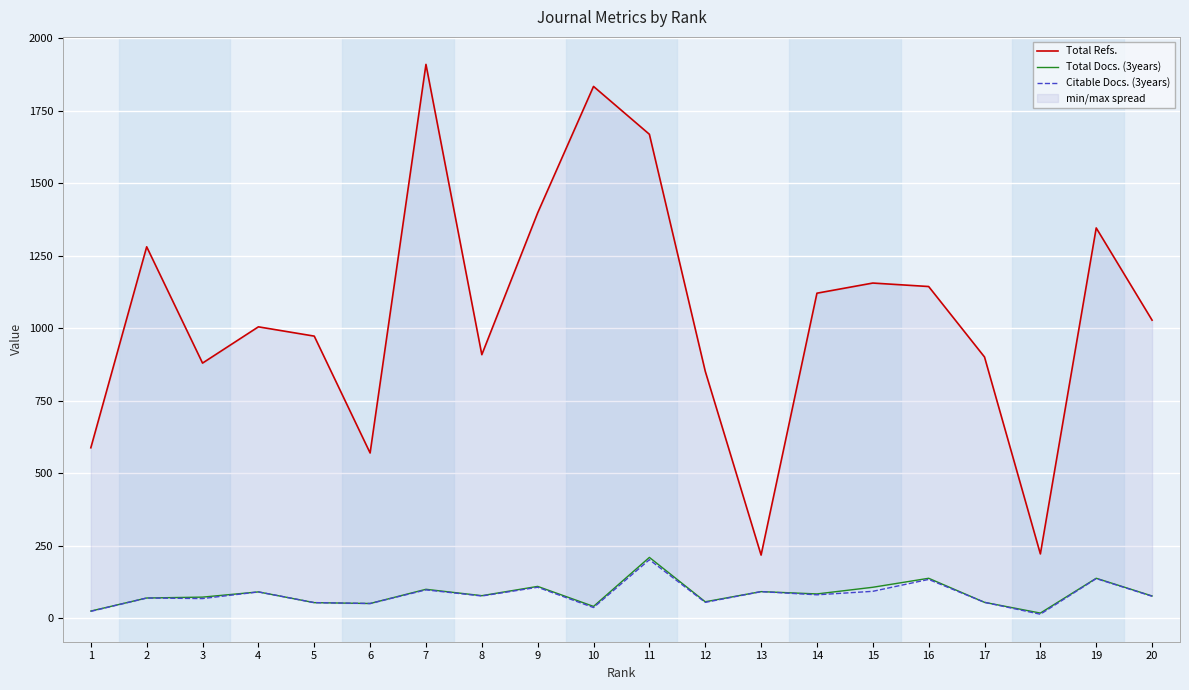

Reading left to right, what are all the values shown in this chart?

Total Refs.: 1=588	2=1281	3=880	4=1005	5=973	6=570	7=1910	8=909	9=1398	10=1834	11=1669	12=852	13=218	14=1121	15=1156	16=1144	17=901	18=222	19=1346	20=1028
Total Docs. (3years): 1=25	2=70	3=73	4=91	5=54	6=51	7=100	8=78	9=110	10=41	11=210	12=57	13=92	14=84	15=107	16=138	17=55	18=18	19=138	20=77
Citable Docs. (3years): 1=24	2=70	3=68	4=91	5=54	6=51	7=98	8=77	9=107	10=37	11=202	12=55	13=92	14=81	15=93	16=134	17=55	18=14	19=137	20=76